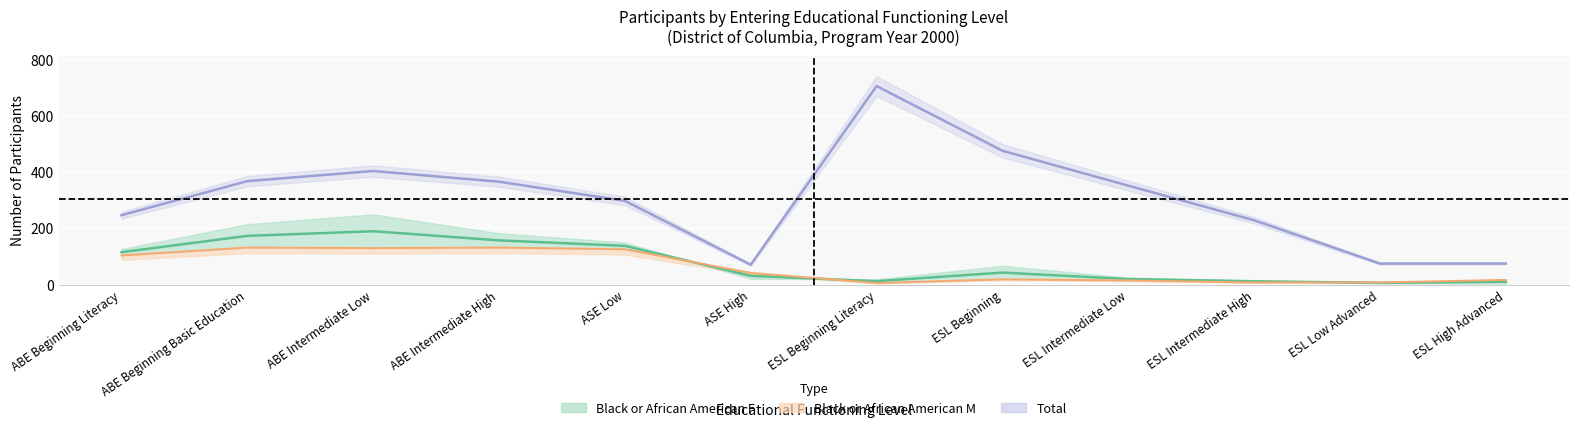

How many data points does each series have?

12